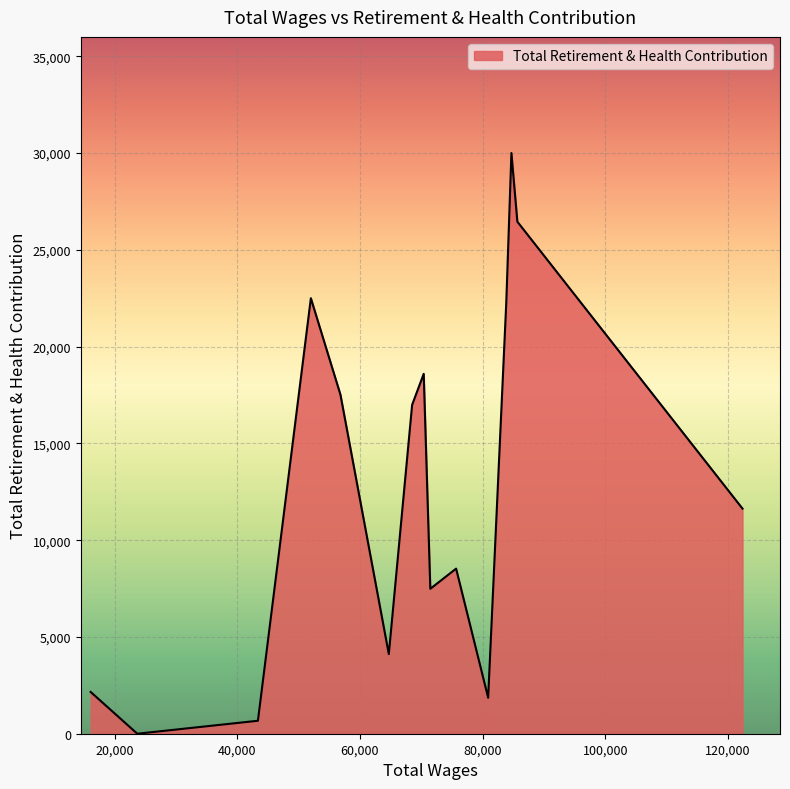

What is the greatest value displayed?

30003